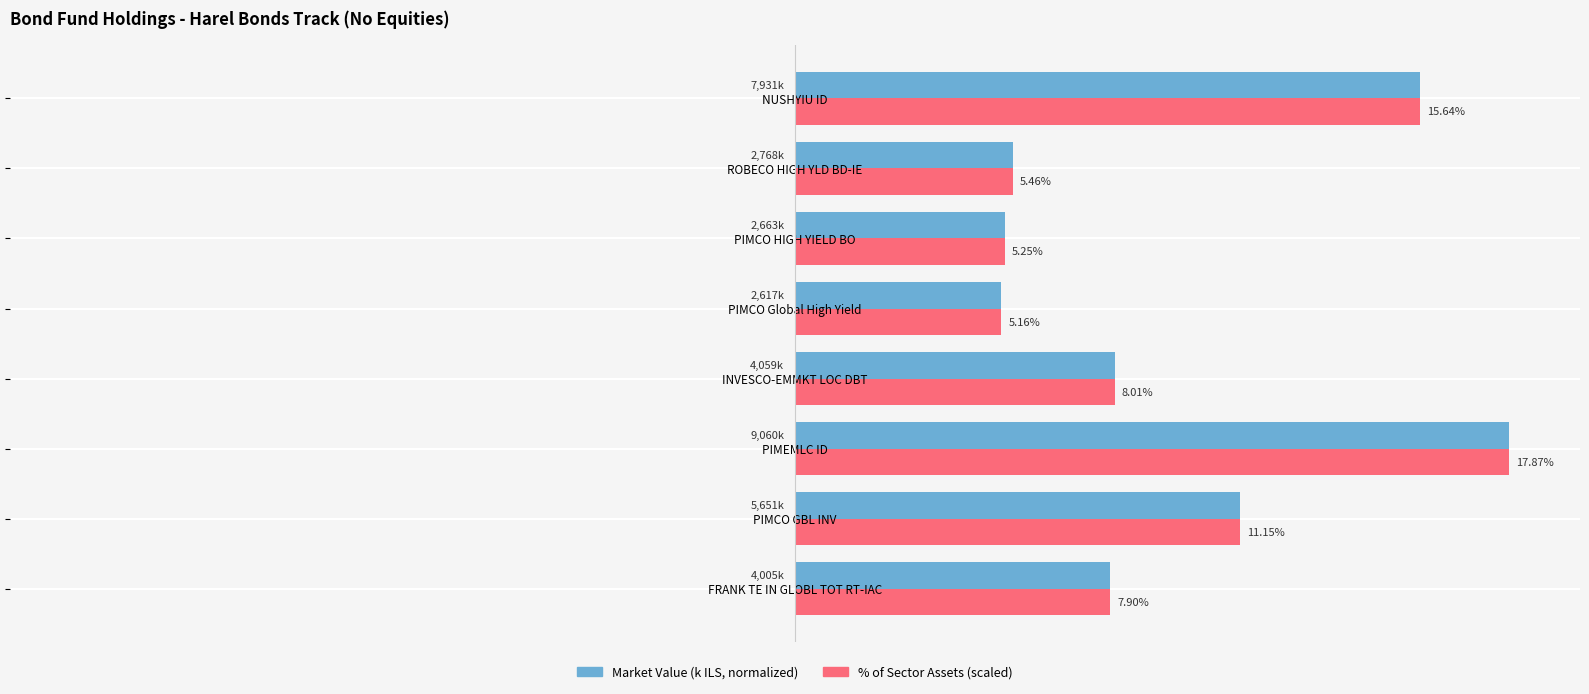

What are all the series names shown in the legend?

Market Value (k ILS, normalized), % of Sector Assets (scaled)